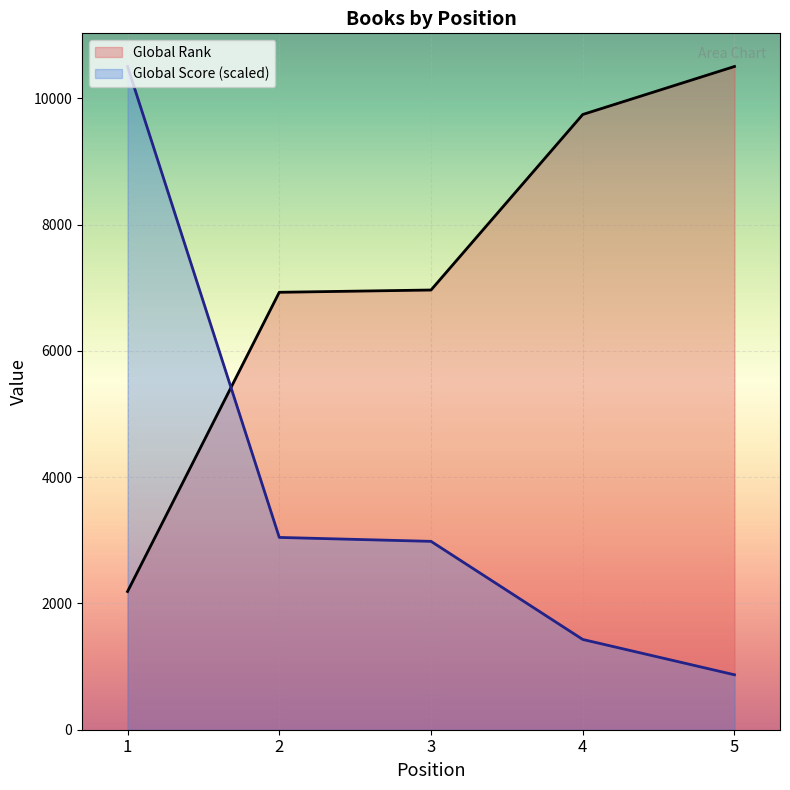

Which category has the lowest value in the Global Rank series?

1